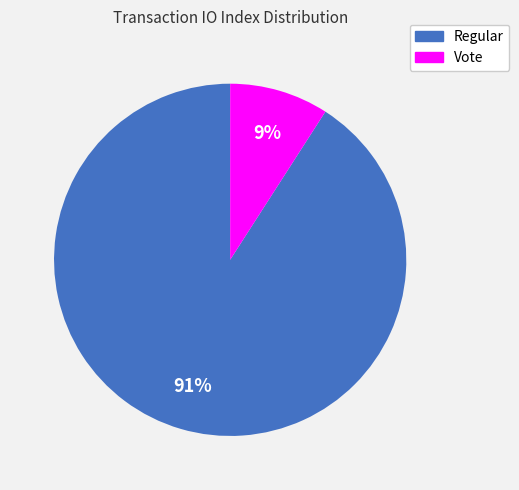

Which slice is the smallest?

Vote